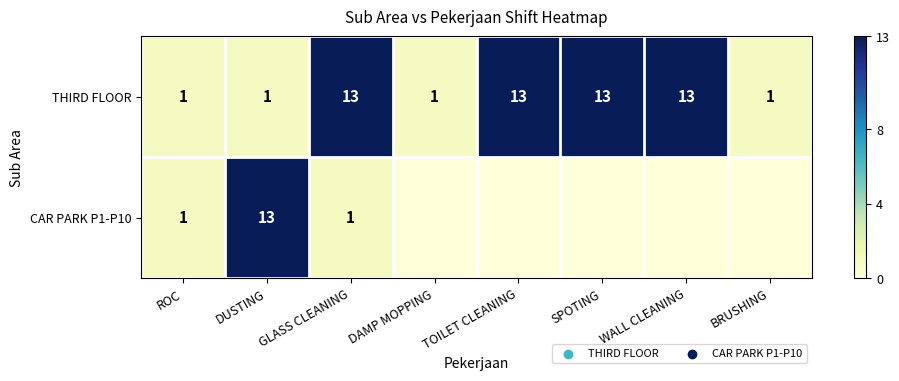

Which has a higher value, DAMP MOPPING or SPOTING?

SPOTING